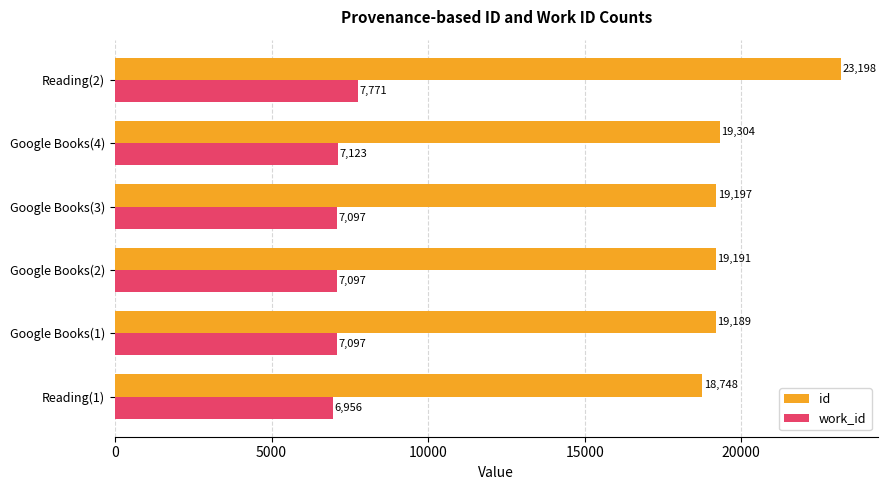

At Google Books(3), list the series in order from largest to smallest.

id, work_id